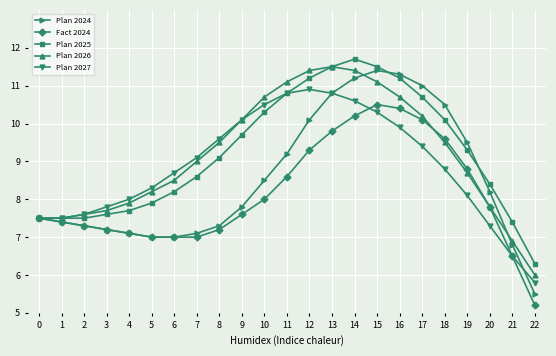

What is the difference between the highest and lowest values at 5?

1.3